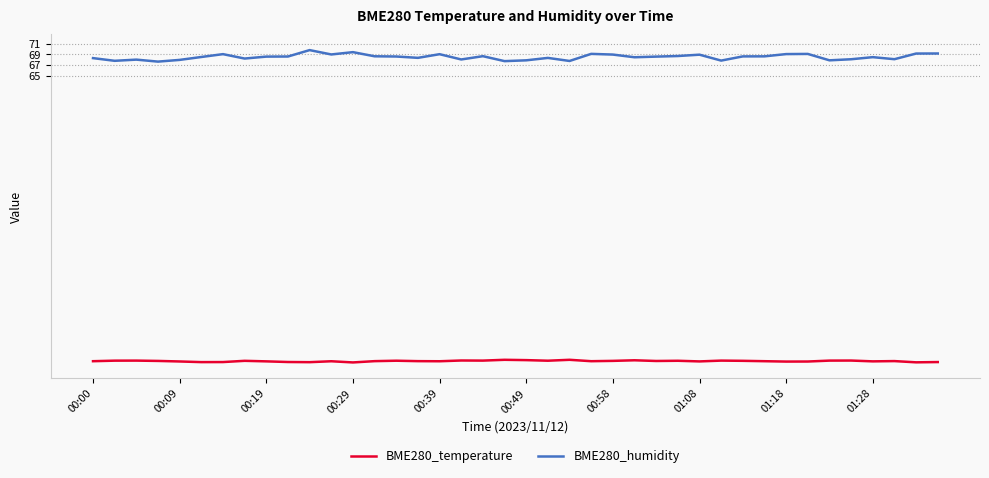

What is the minimum value shown in the chart?

11.7